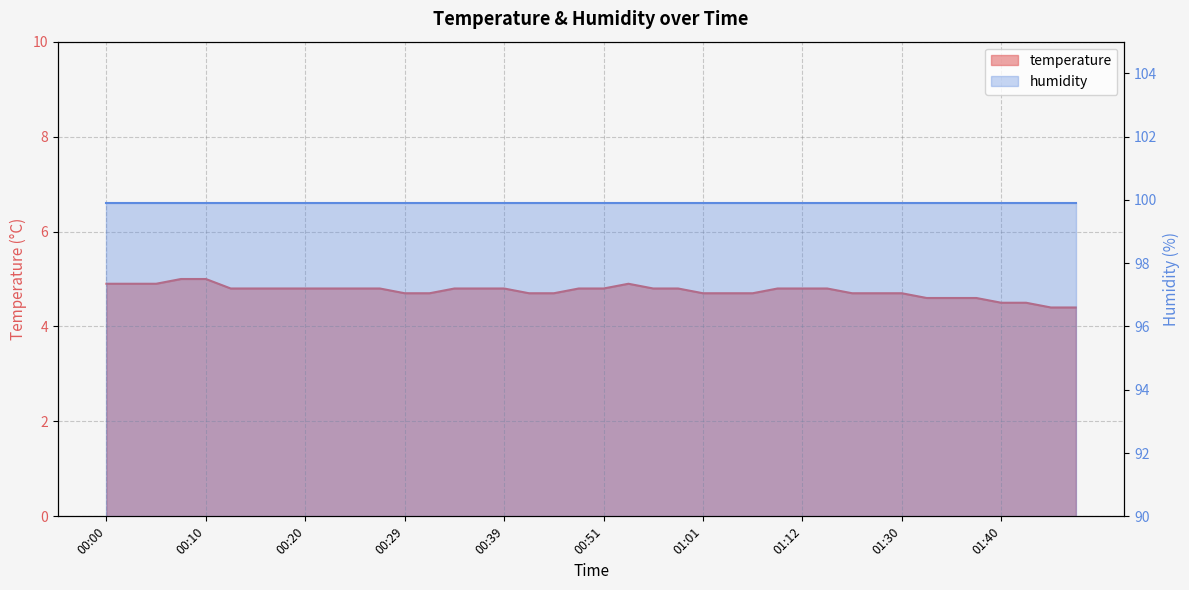

Reading left to right, list all the values displayed in this chart.

4.9	4.9	4.9	5.0	5.0	4.8	4.8	4.8	4.8	4.8	4.8	4.8	4.7	4.7	4.8	4.8	4.8	4.7	4.7	4.8	4.8	4.9	4.8	4.8	4.7	4.7	4.7	4.8	4.8	4.8	4.7	4.7	4.7	4.6	4.6	4.6	4.5	4.5	4.4	4.4